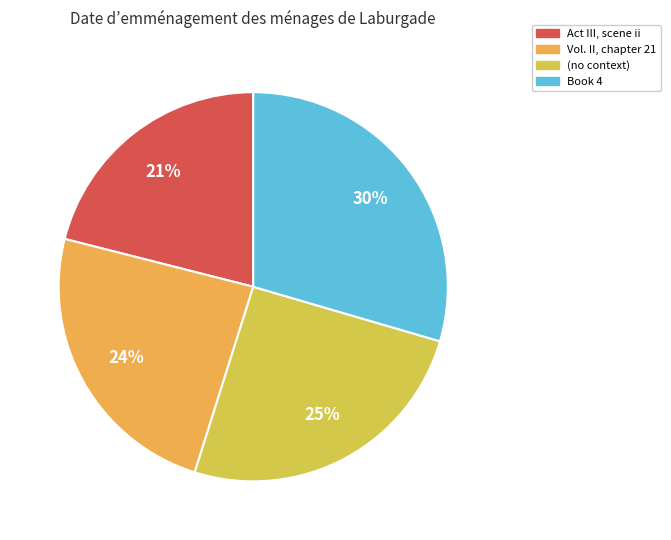

Combined, do Vol. II, chapter 21 and Book 4 account for over 50%?

Yes